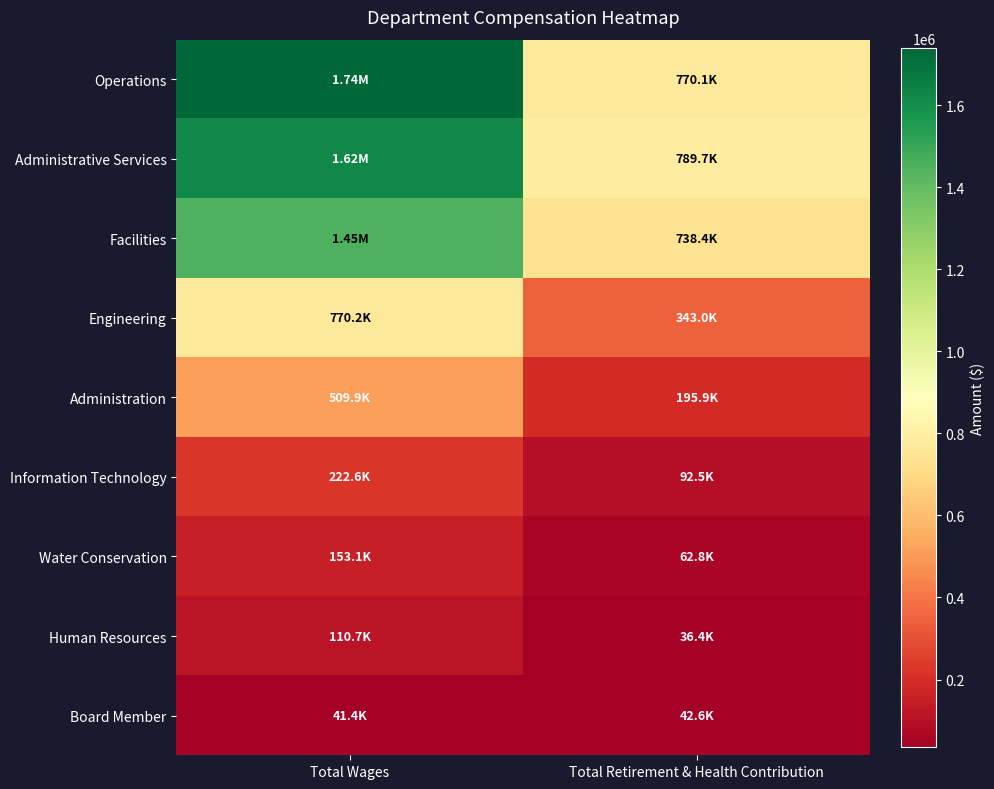

Reading left to right, transcribe all the data shown in this chart.

Operations: Total Wages=1738429	Total Retirement & Health Contribution=770076
Administrative Services: Total Wages=1620425	Total Retirement & Health Contribution=789703
Facilities: Total Wages=1447298	Total Retirement & Health Contribution=738447
Engineering: Total Wages=770195	Total Retirement & Health Contribution=343007
Administration: Total Wages=509883	Total Retirement & Health Contribution=195943
Information Technology: Total Wages=222646	Total Retirement & Health Contribution=92524
Water Conservation: Total Wages=153069	Total Retirement & Health Contribution=62849
Human Resources: Total Wages=110735	Total Retirement & Health Contribution=36432
Board Member: Total Wages=41400	Total Retirement & Health Contribution=42556